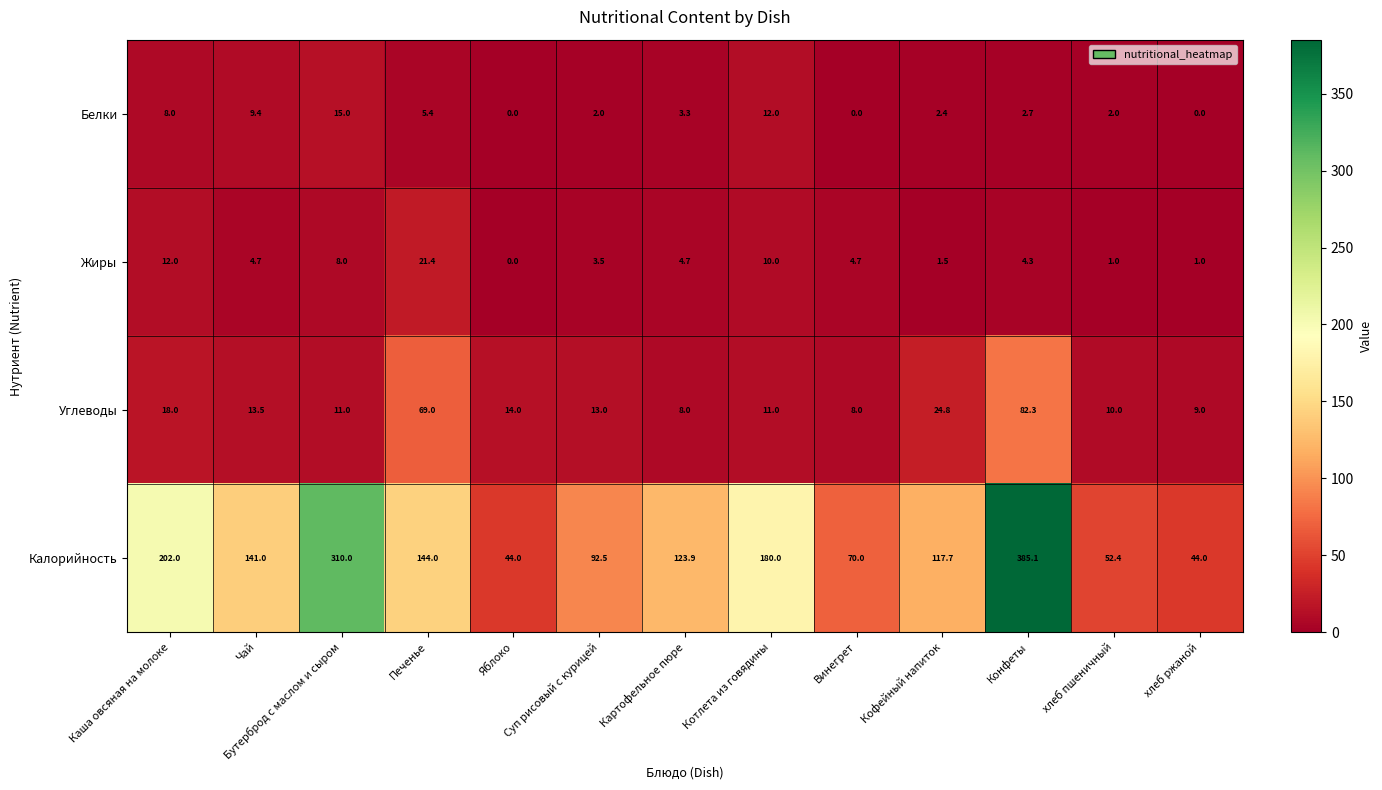

What is the greatest value displayed?

385.1